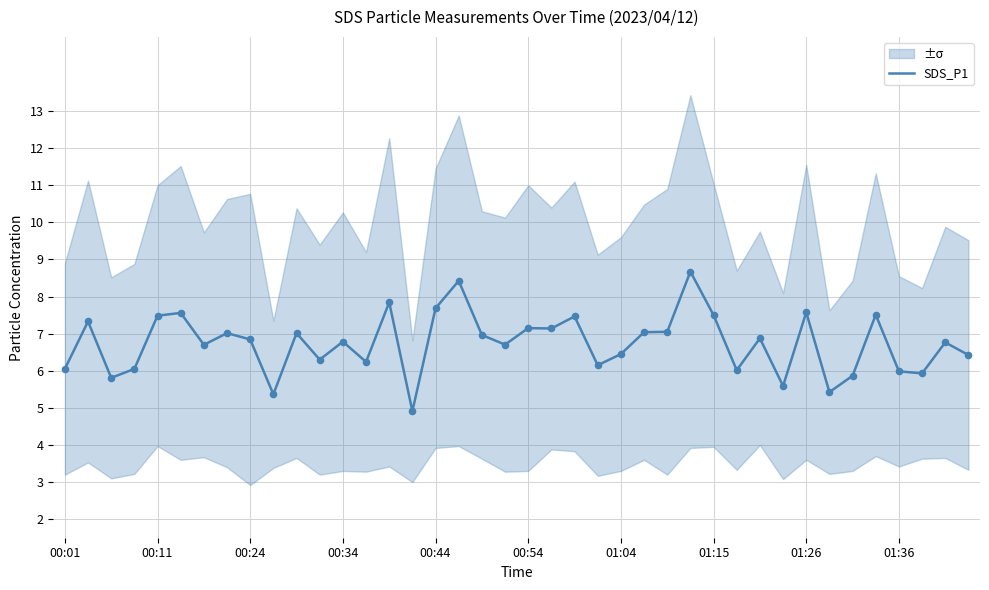

What is the lowest value of the SDS_P1 series?

4.9